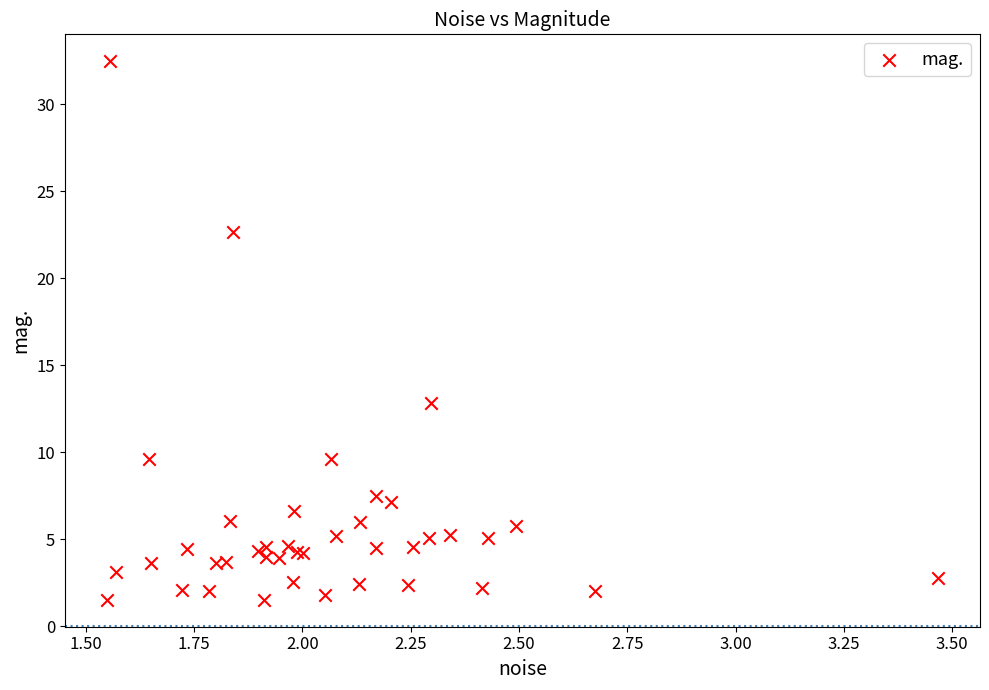

What Y value in the scatter plot is closest to 16?

12.8